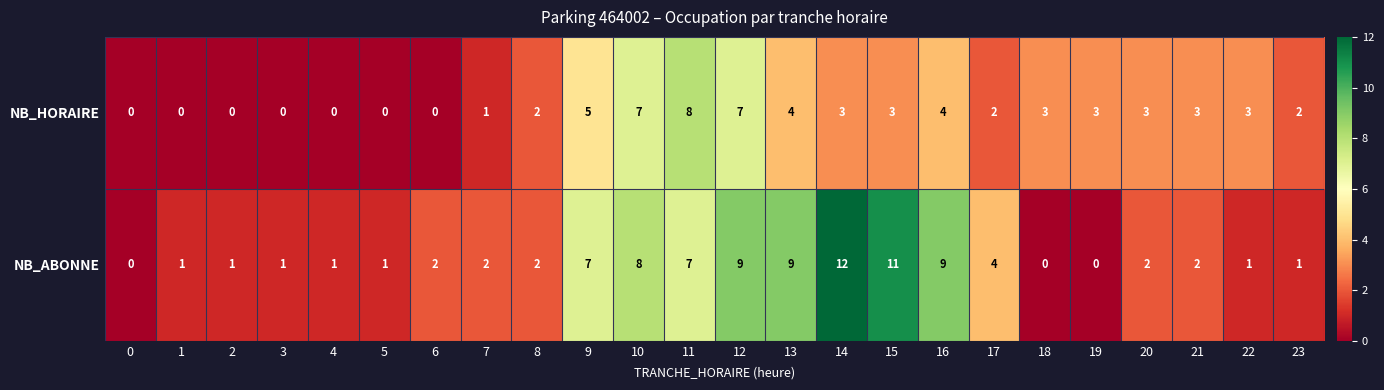

What is the difference between the maximum and minimum values in the NB_ABONNE series?

12